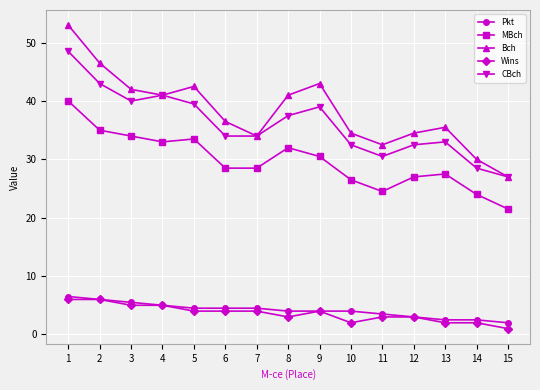

At 6, list the series in order from smallest to largest.

Wins, Pkt, MBch, CBch, Bch